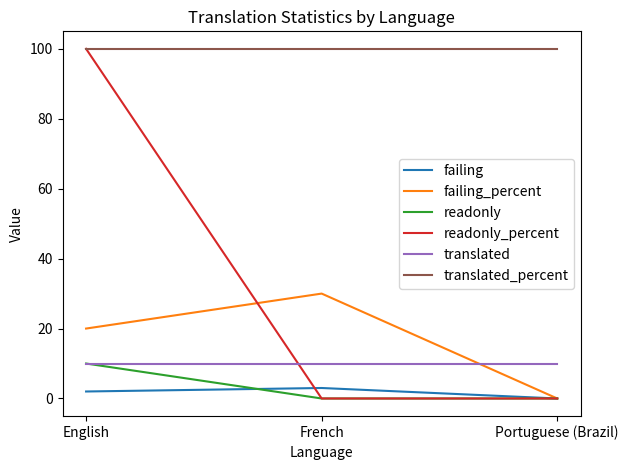

What is the greatest value displayed?

100